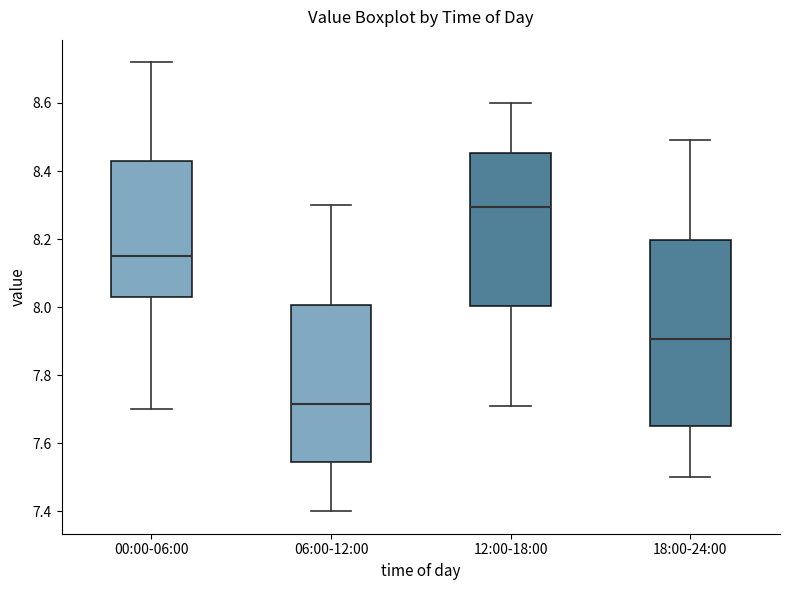

Reading left to right, read every box against the y-axis: the position of its median line, the range the box covers, and the ends of its whiskers. The values are not printed on the chart, so give them approximately, as read against the axis.

00:00-06:00: median 8.16, box 8.04 to 8.44, whiskers 7.70 to 8.72
06:00-12:00: median 7.72, box 7.54 to 8.00, whiskers 7.40 to 8.30
12:00-18:00: median 8.30, box 8.00 to 8.46, whiskers 7.72 to 8.60
18:00-24:00: median 7.90, box 7.66 to 8.20, whiskers 7.50 to 8.50